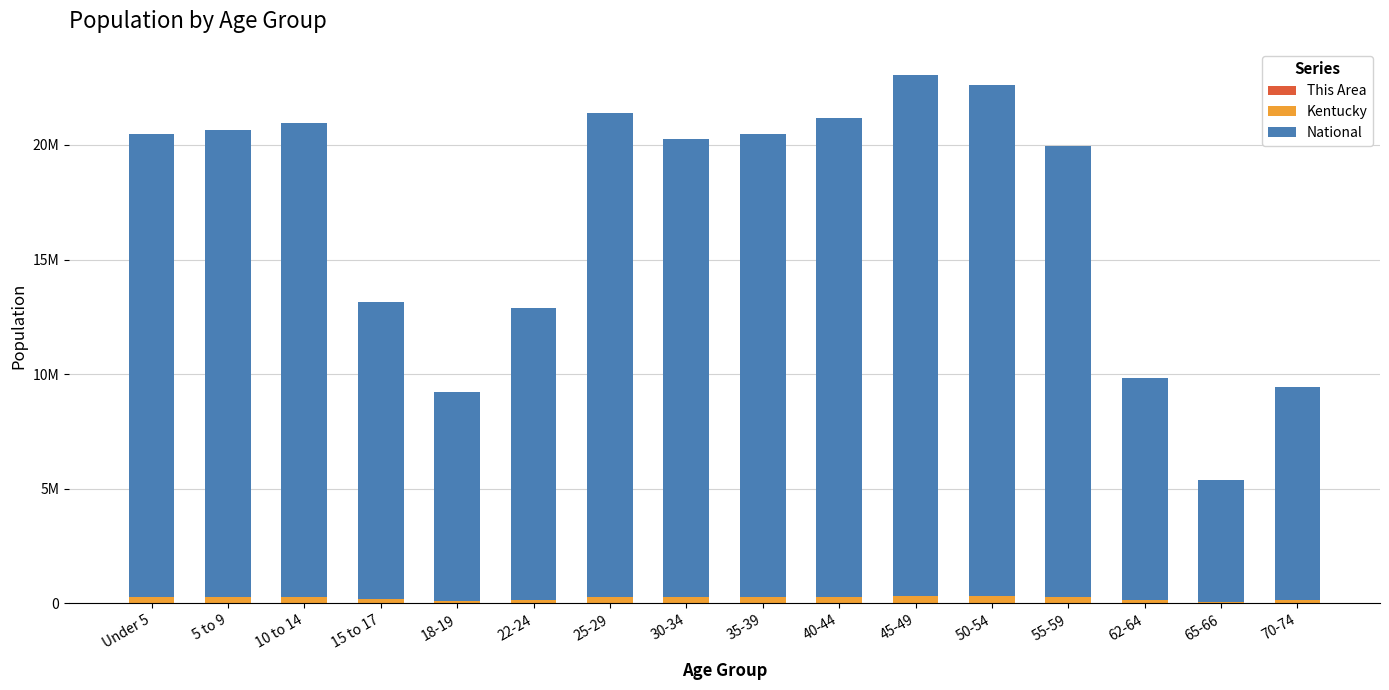

Are the bars horizontal?

No